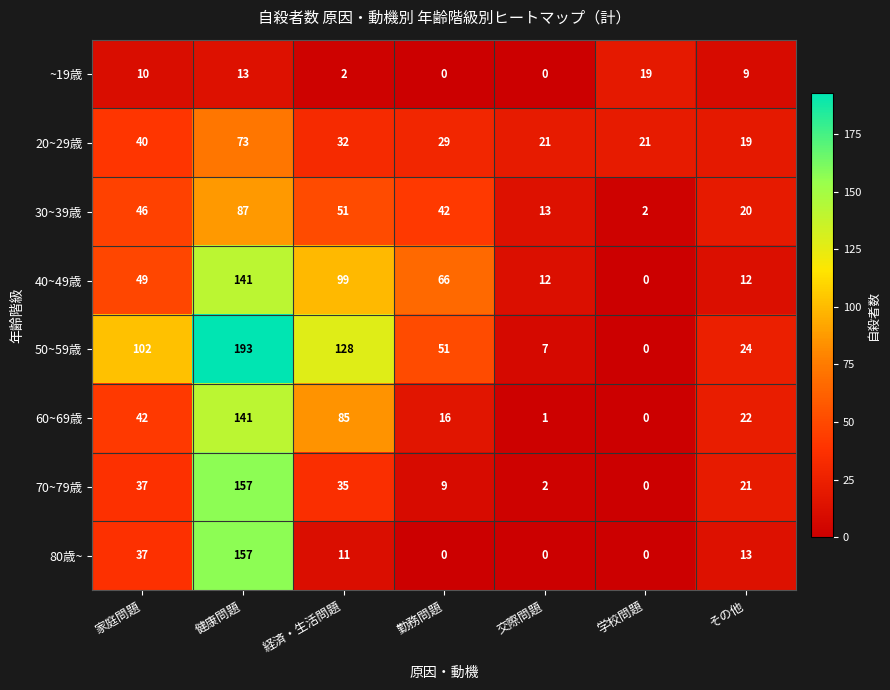

Is it true that 40~49歳 equals 0 at 学校問題?

True